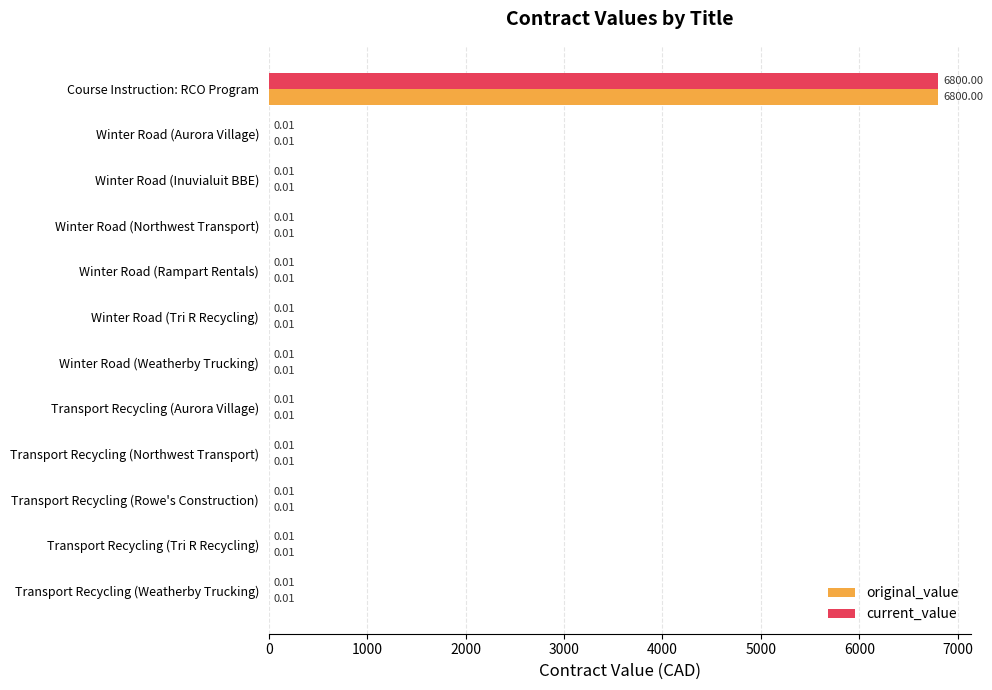

At which category does the chart reach its peak across all series?

Course Instruction: RCO Program